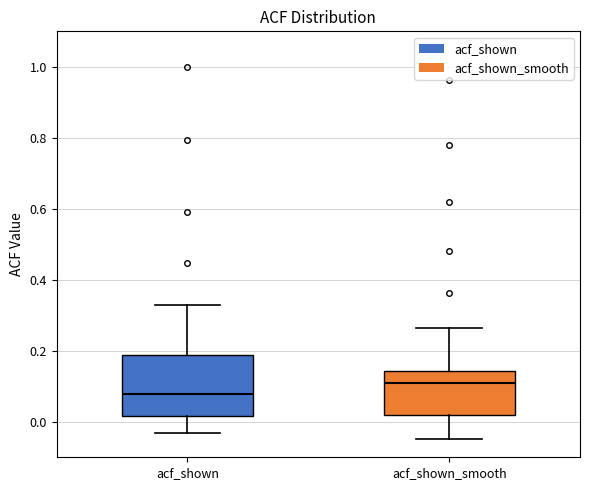

Where is the upper edge of the box for acf_shown on the y-axis? The values are not printed on the chart, so give them approximately, as read against the axis.

0.18